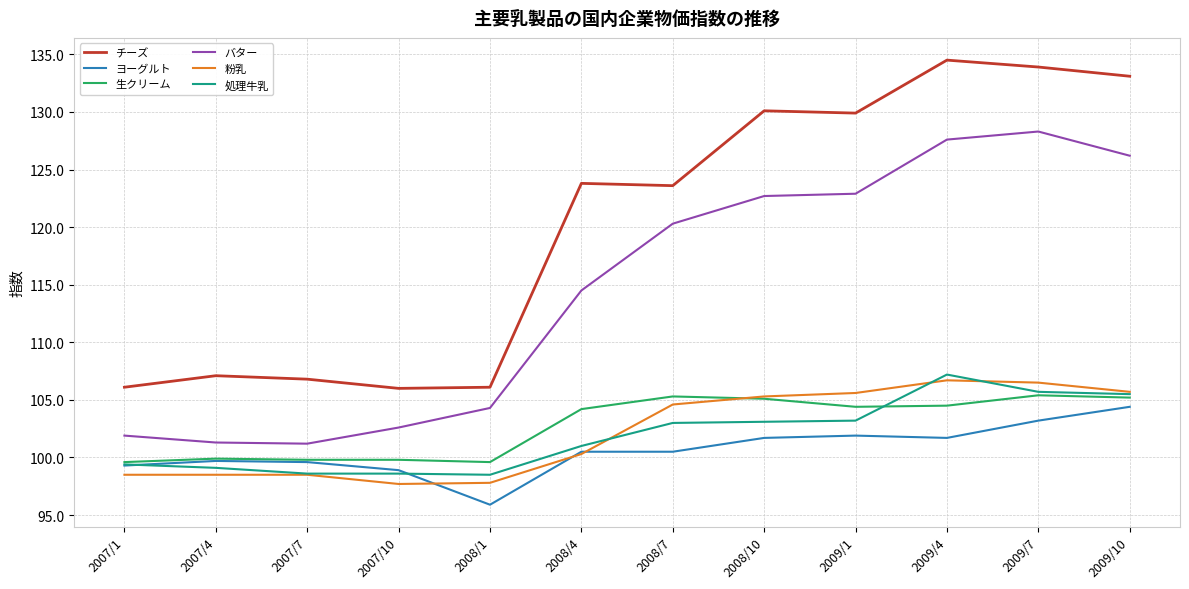

What is the sum of all 生クリーム values?

1232.8